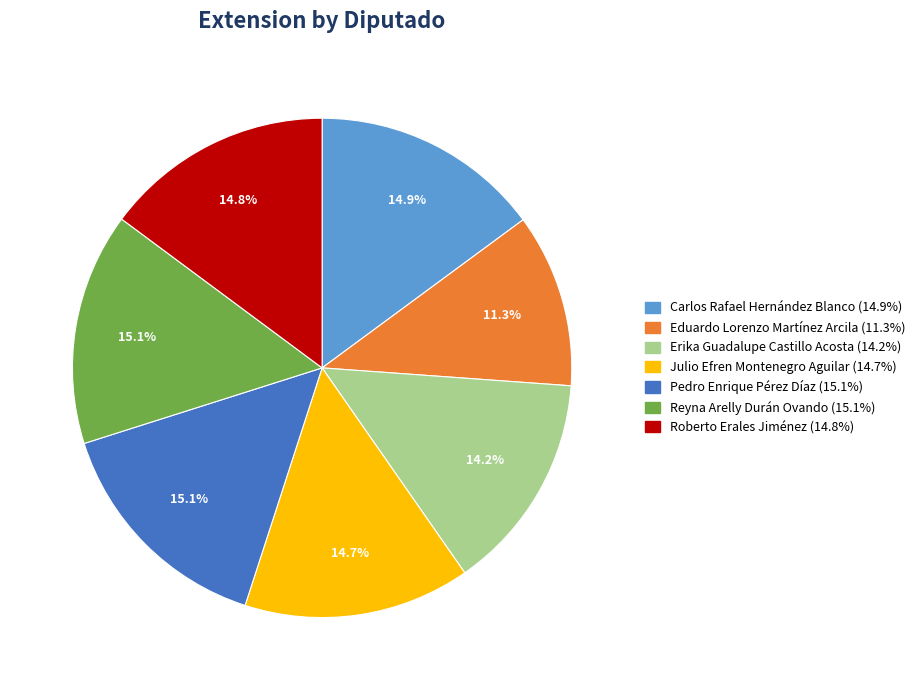

Is there any slice that represents more than half of the pie?

No